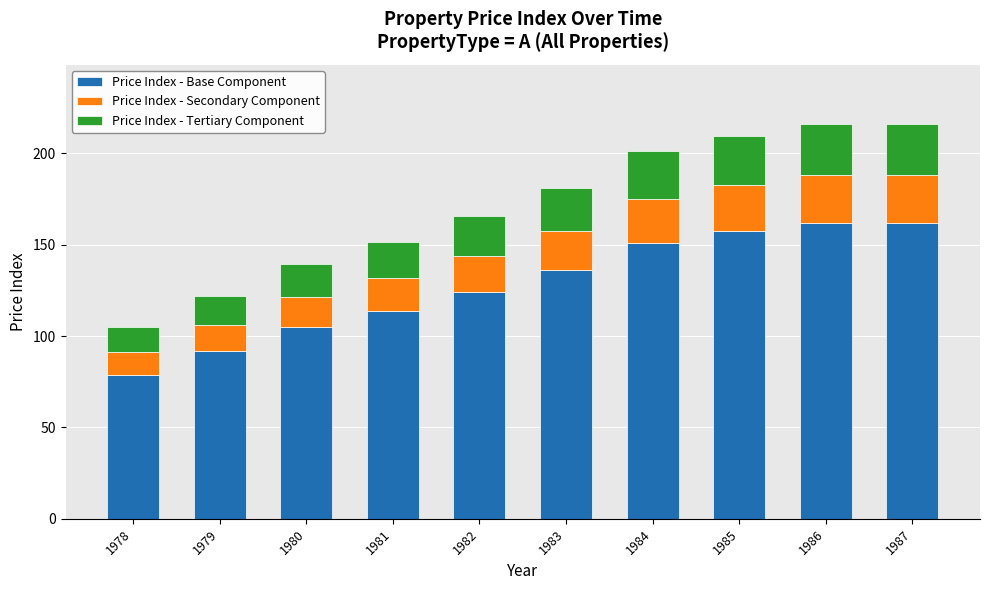

What is the difference between the maximum and minimum values in the Price Index - Base Component series?

83.4